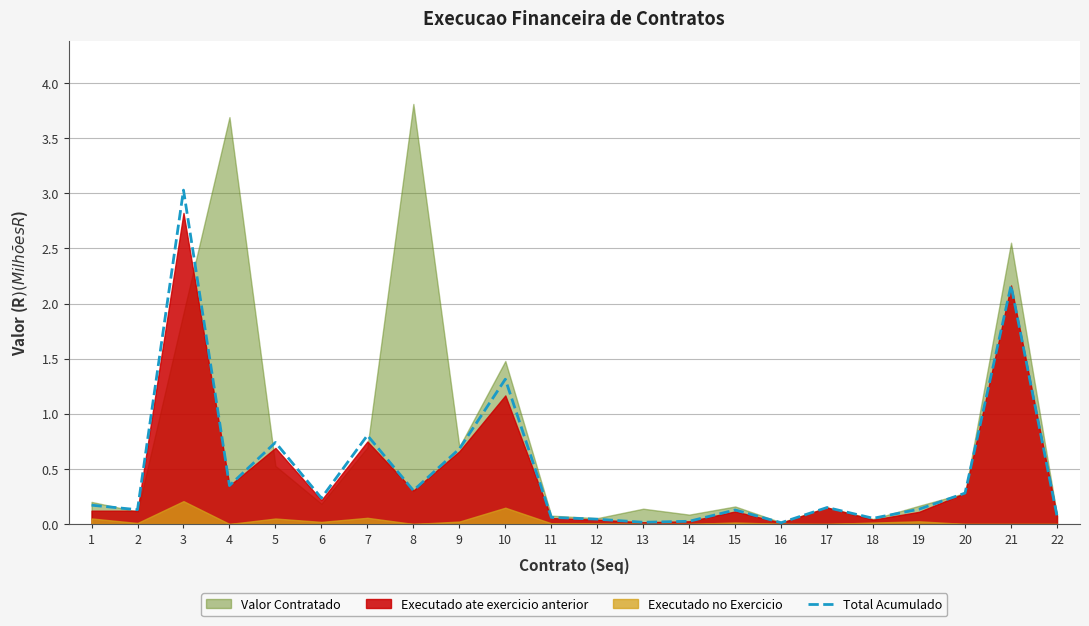

Between 18 and 1, which is larger?

1